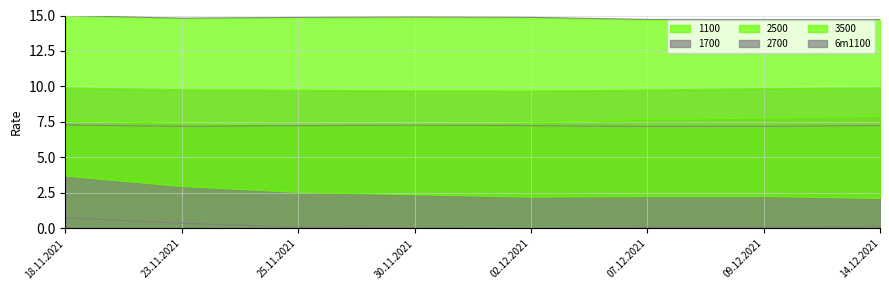

Reading left to right, extract all data points from this chart.

1100_line: 0.7	0.4	0.1	0.0	0.0	0.1	0.1	0.1
1700_line: 7.6	7.4	7.2	7.3	7.4	7.7	7.8	7.9
2500_line: 7.3	7.2	7.2	7.3	7.2	7.2	7.2	7.2
2700_line: 9.9	9.8	9.7	9.7	9.7	9.7	9.9	9.9
3500_line: 15.0	14.8	14.9	14.9	14.9	14.7	14.7	14.7
6m1100_line: 3.7	2.9	2.5	2.4	2.2	2.2	2.2	2.1